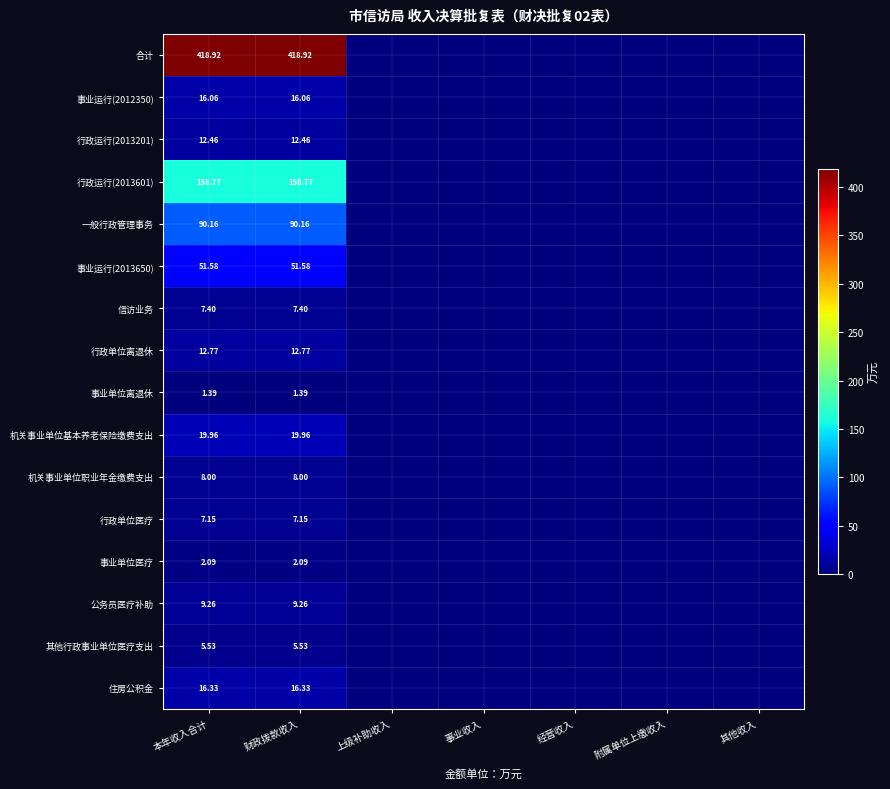

The value of 一般行政管理事务 at 财政拨款收入 is 90.2. True or false?

True